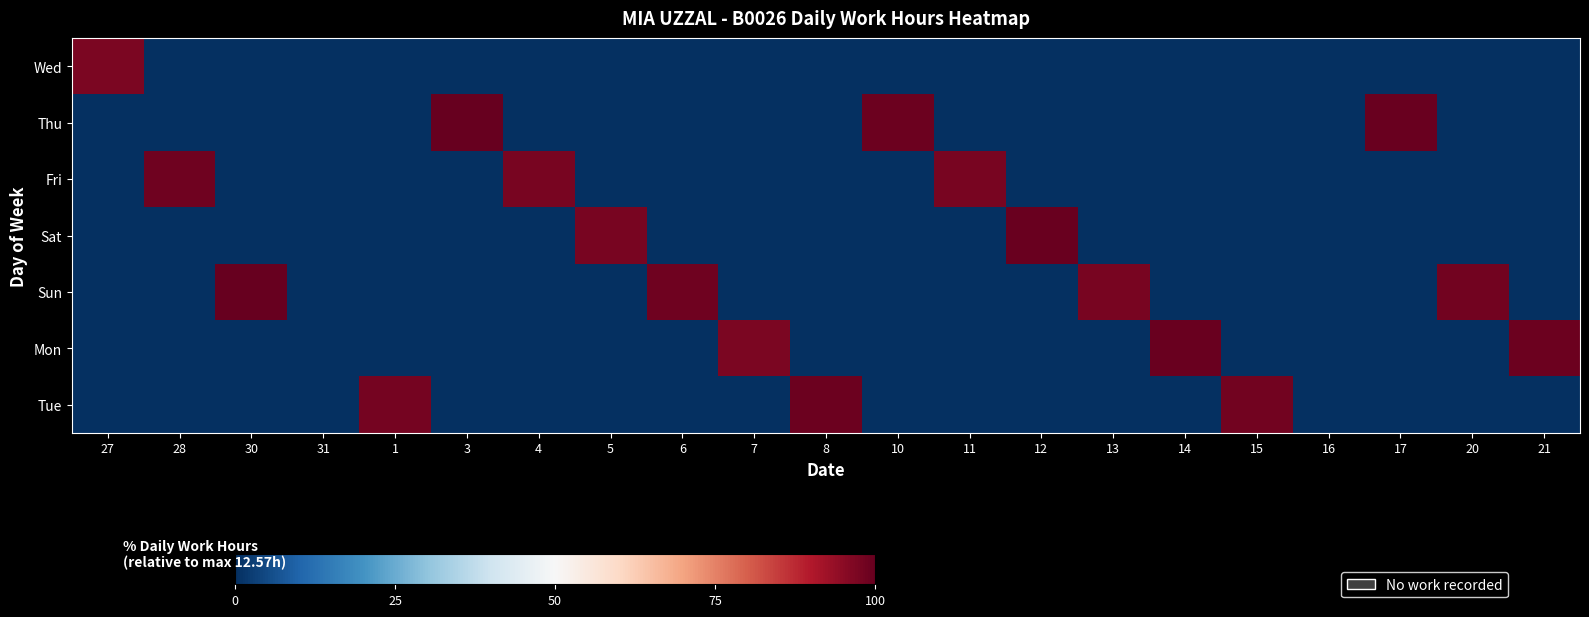

List the series in order of their peak value, highest first.

Sun, Thu, Mon, Sat, Tue, Fri, Wed